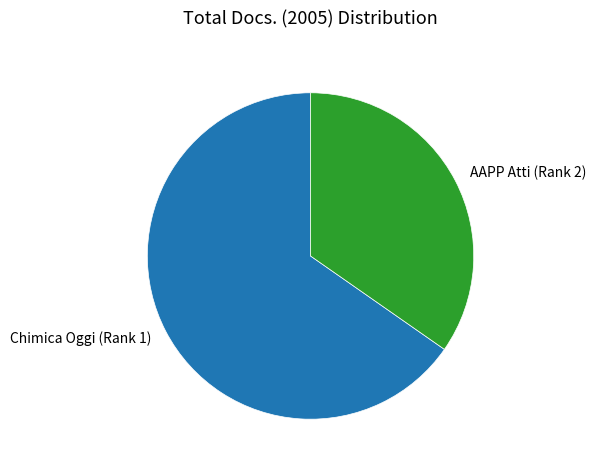

How many slices are in this pie chart?

2